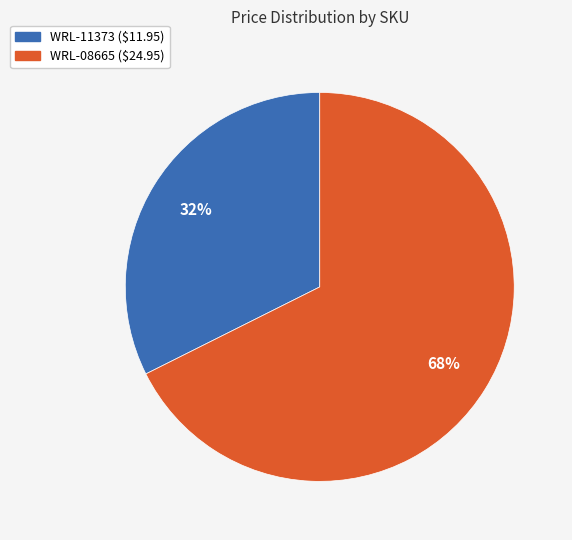

To the nearest percent, what is the average slice percentage?

50%